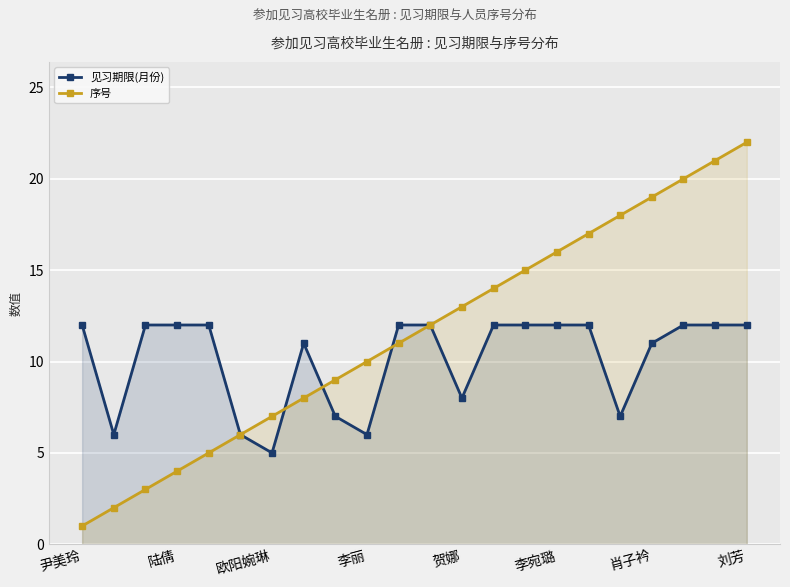

Where is 序号 nearest to the value 11?

10